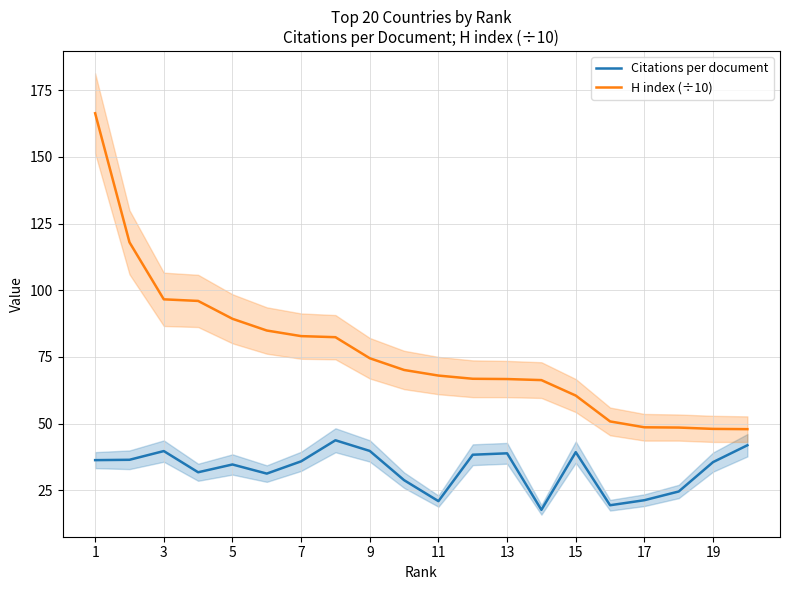

What are all the series names shown in the legend?

Citations per document, H index (÷10)